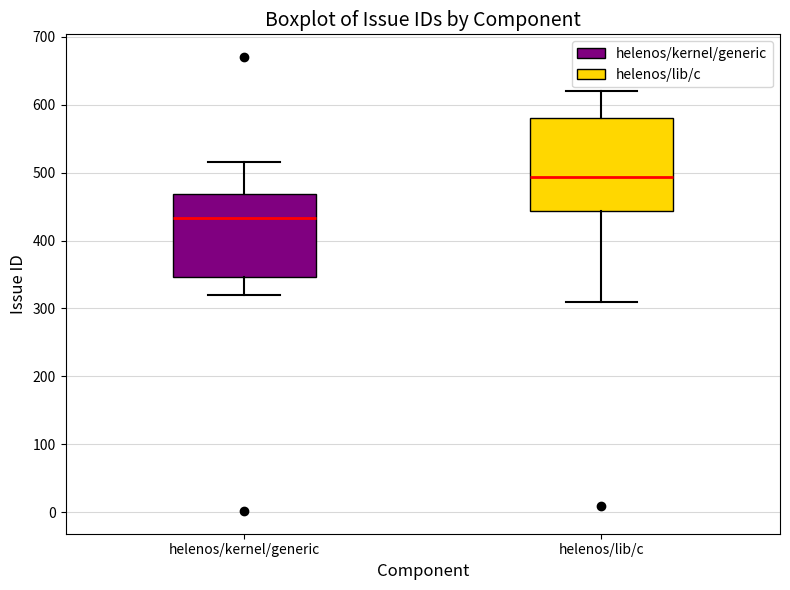

Reading left to right, transcribe this box plot: for each box, give where its median line is, the range the box spans, and where its two whiskers end, as read against the y-axis. The values are not printed on the chart, so give them approximately, as read against the axis.

helenos/kernel/generic: median 430, box 350 to 470, whiskers 320 to 520
helenos/lib/c: median 490, box 440 to 580, whiskers 310 to 620